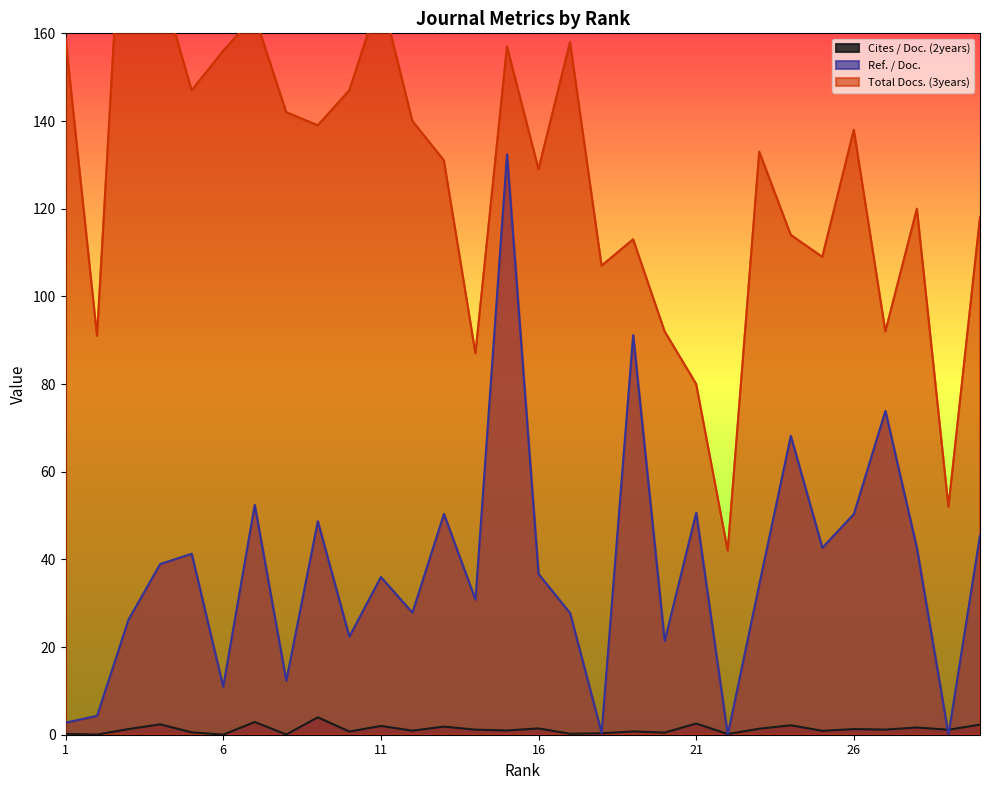

True or false: Total Docs. (3years) and Cites / Doc. (2years) cross at least once.

False